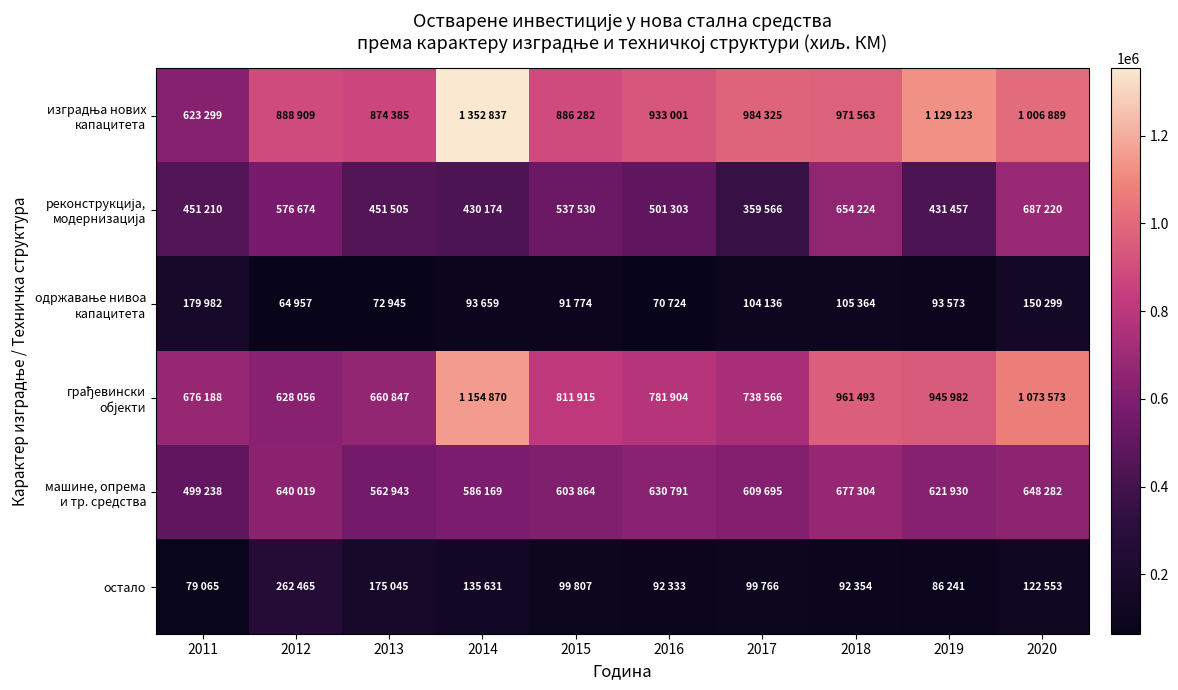

Which series has the largest total across all categories?

изградња нових капацитета